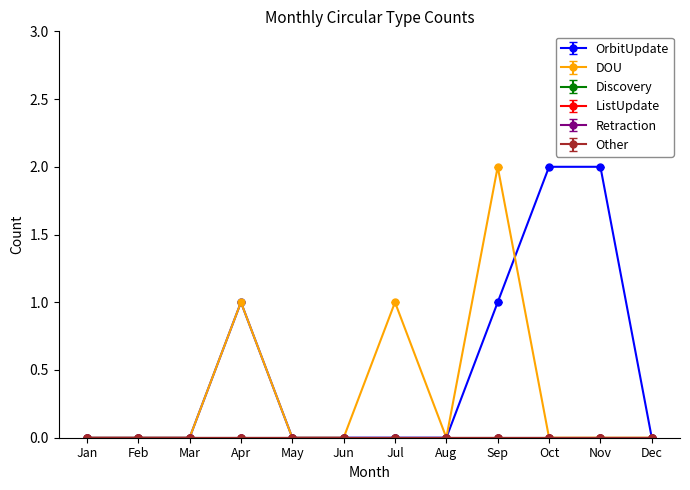

Is this an area chart (filled region under the line)?

No